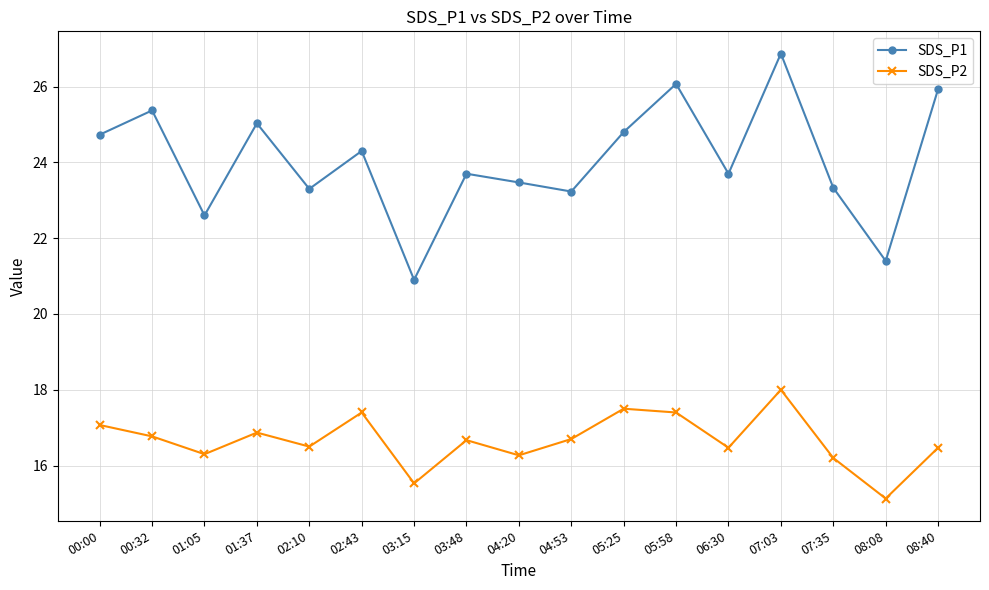

What is the difference between the maximum and minimum values in the SDS_P1 series?

6.0